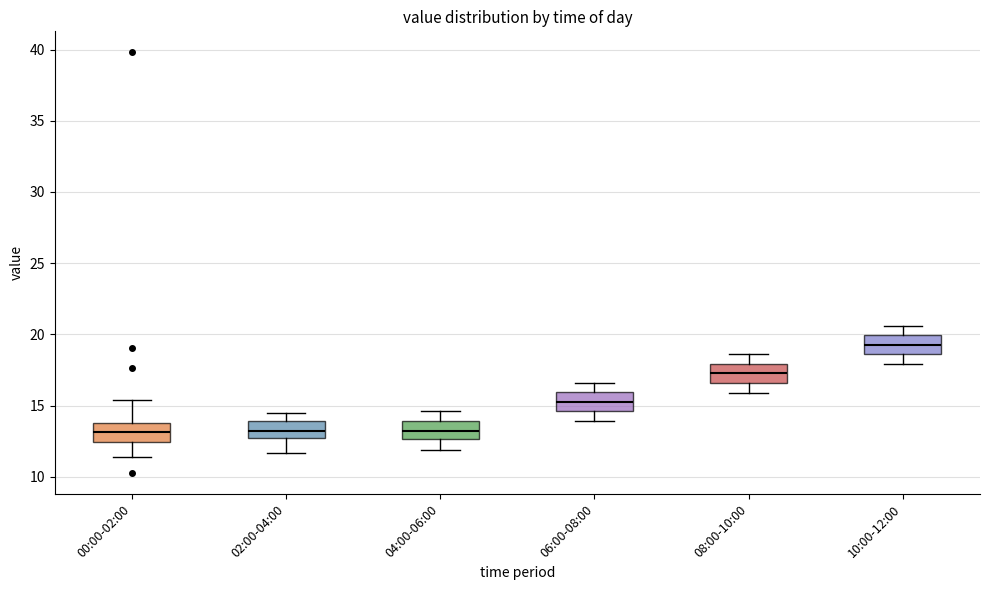

Which box has the highest median line?

10:00-12:00